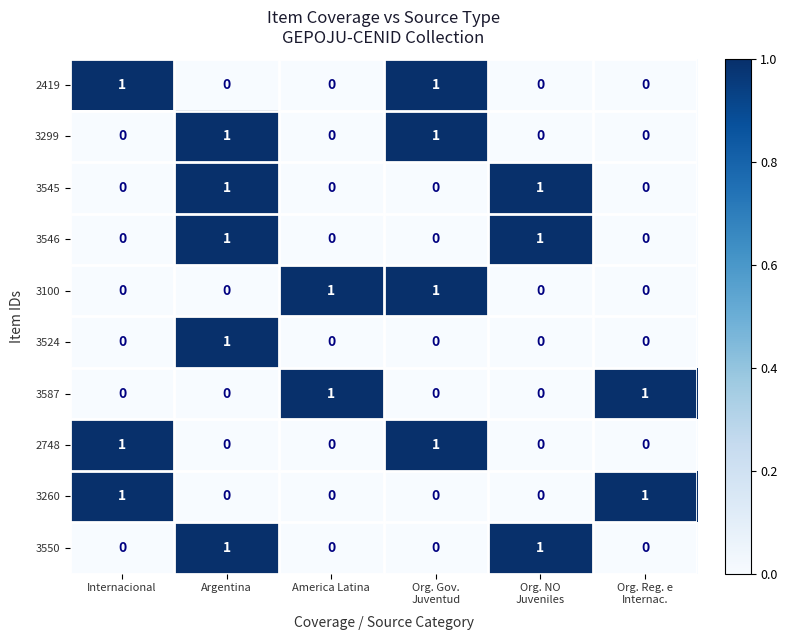

The 3100 series shows 1 at America Latina. True or false?

True